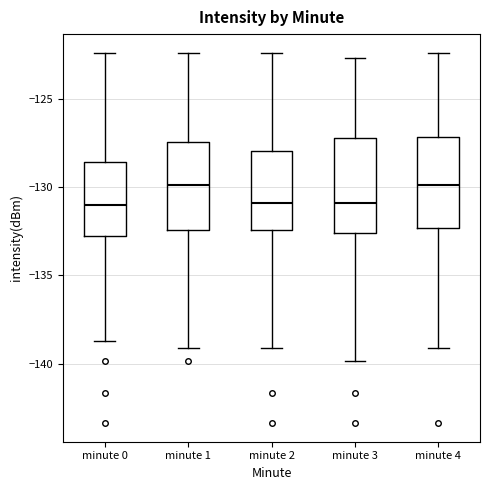

Reading left to right, read every box against the y-axis: the position of its median line, the range the box covers, and the ends of its whiskers. The values are not printed on the chart, so give them approximately, as read against the axis.

minute 0: median -131.0, box -133.0 to -128.5, whiskers -138.5 to -122.5
minute 1: median -130.0, box -132.5 to -127.5, whiskers -139.0 to -122.5
minute 2: median -131.0, box -132.5 to -128.0, whiskers -139.0 to -122.5
minute 3: median -131.0, box -132.5 to -127.0, whiskers -140.0 to -122.5
minute 4: median -130.0, box -132.5 to -127.0, whiskers -139.0 to -122.5